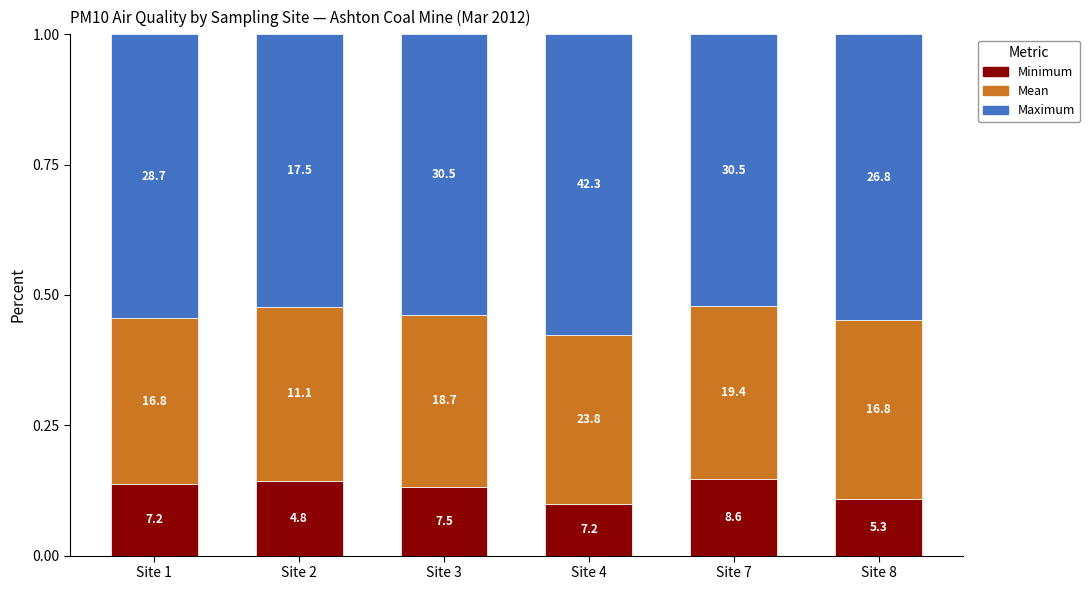

How many bars are there in total?

6